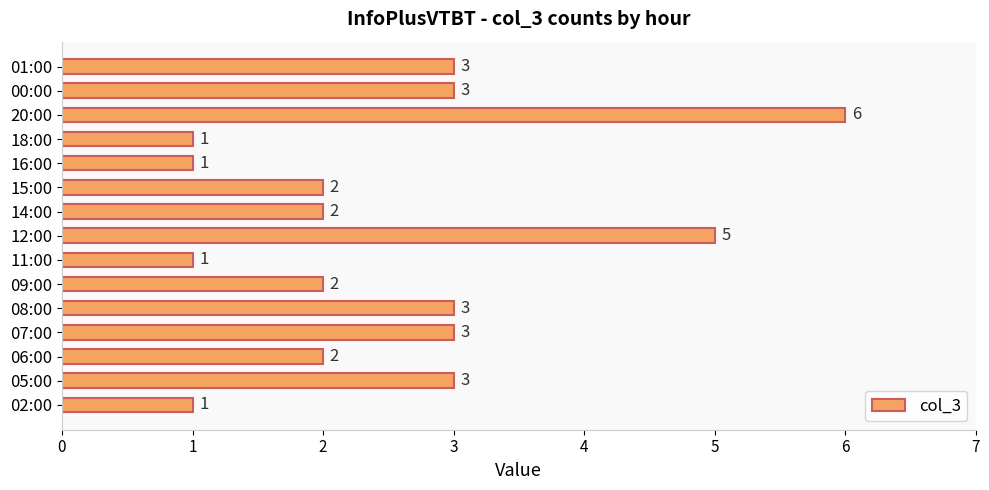

What is the ratio of the value at 16:00 to the value at 01:00?

0.3